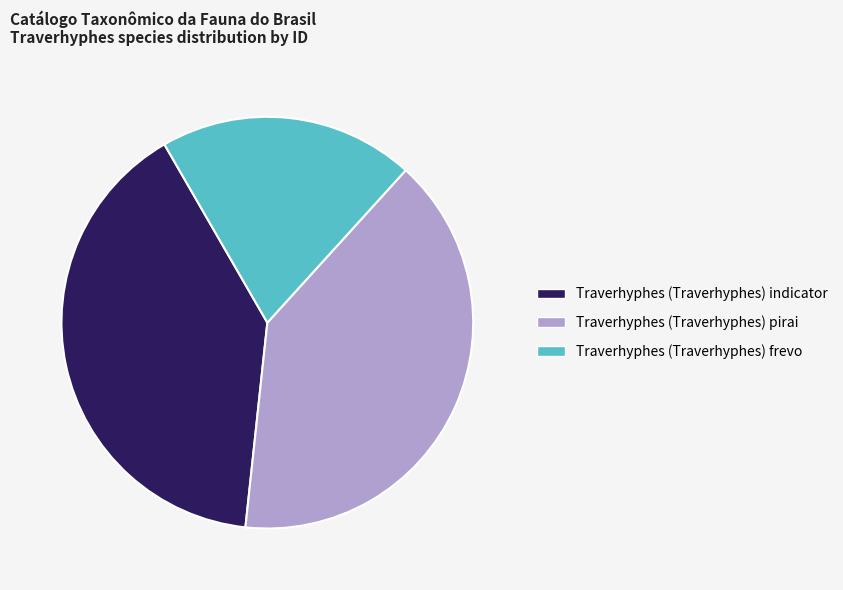

The Traverhyphes (Traverhyphes) indicator slice represents 49% of the pie. True or false?

False